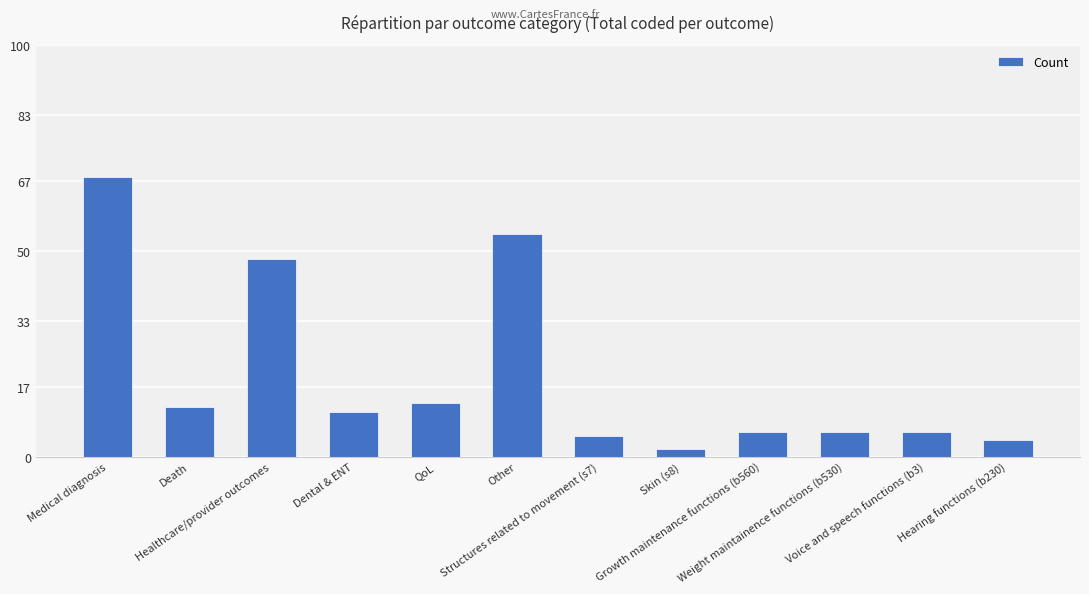

How many bars are there in total?

12